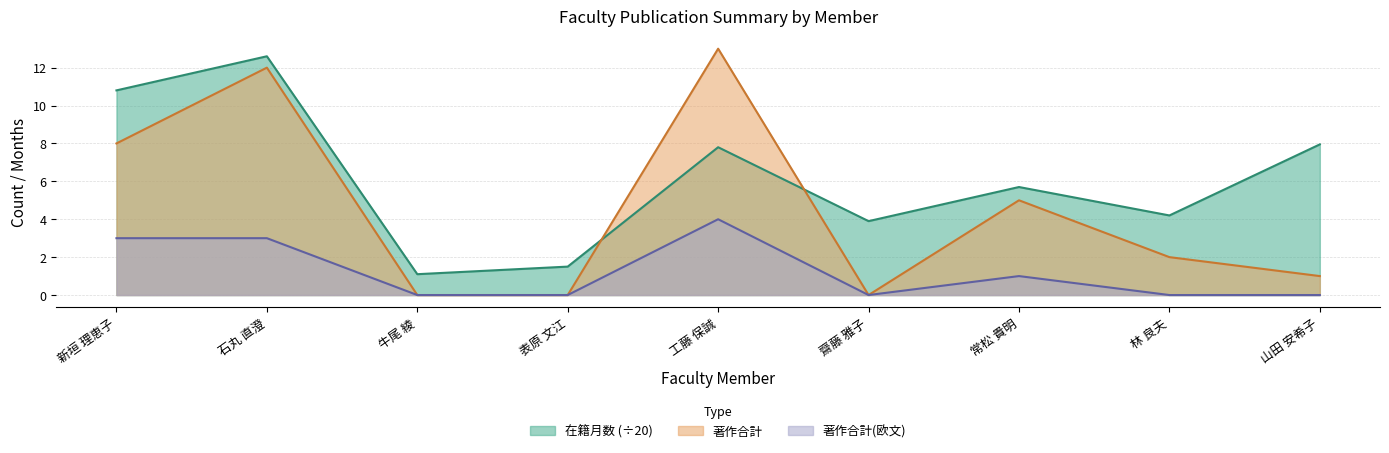

True or false: 在籍月数 and 著作合計(欧文) intersect in this chart.

False